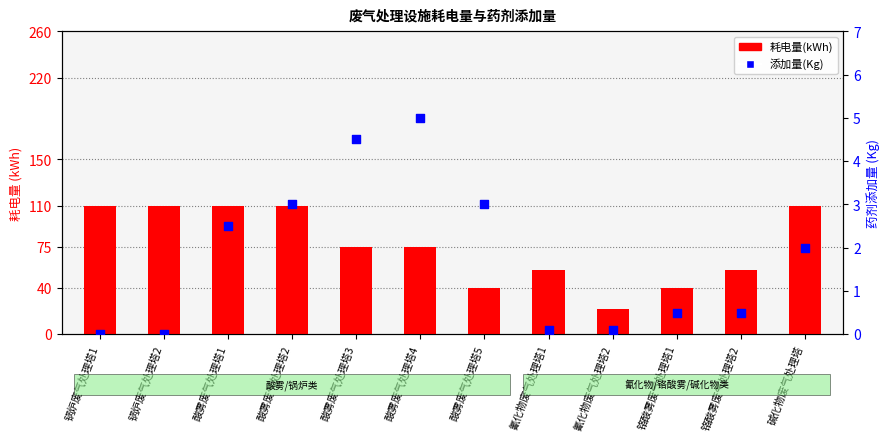

What are all the series names shown in the legend?

耗电量(kWh), 添加量(Kg)